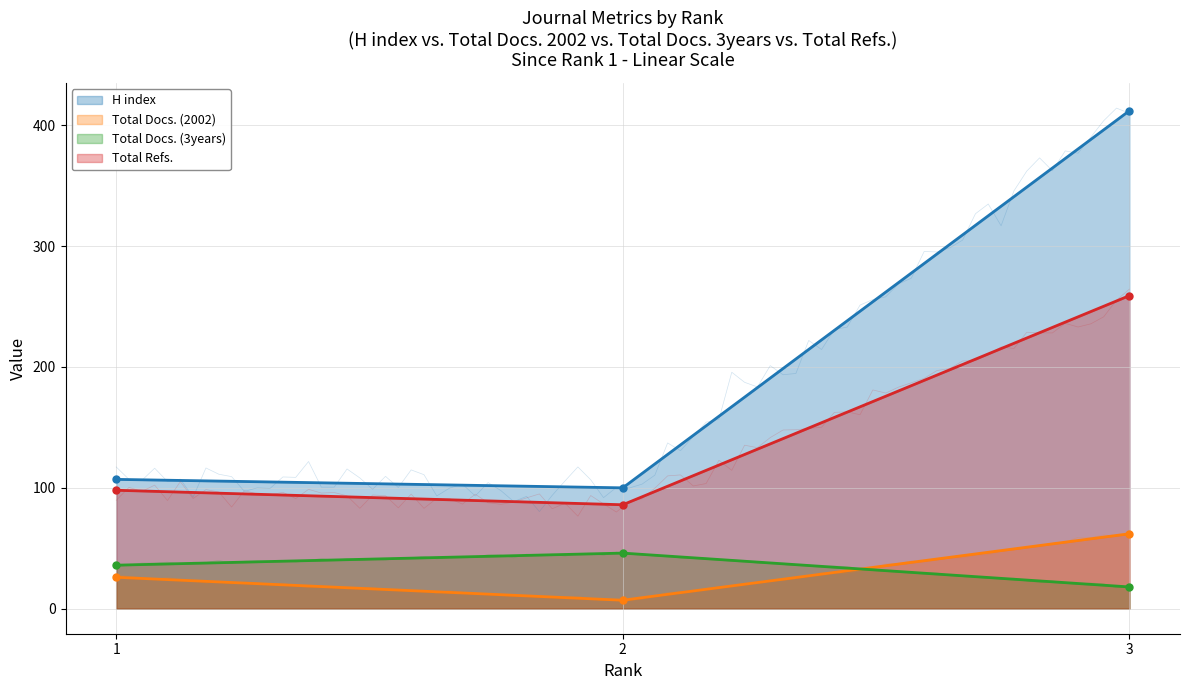

Reading left to right, transcribe all the data shown in this chart.

H index: 1=107	2=100	3=412
Total Docs. (2002): 1=26	2=7	3=62
Total Docs. (3years): 1=36	2=46	3=18
Total Refs.: 1=98	2=86	3=259